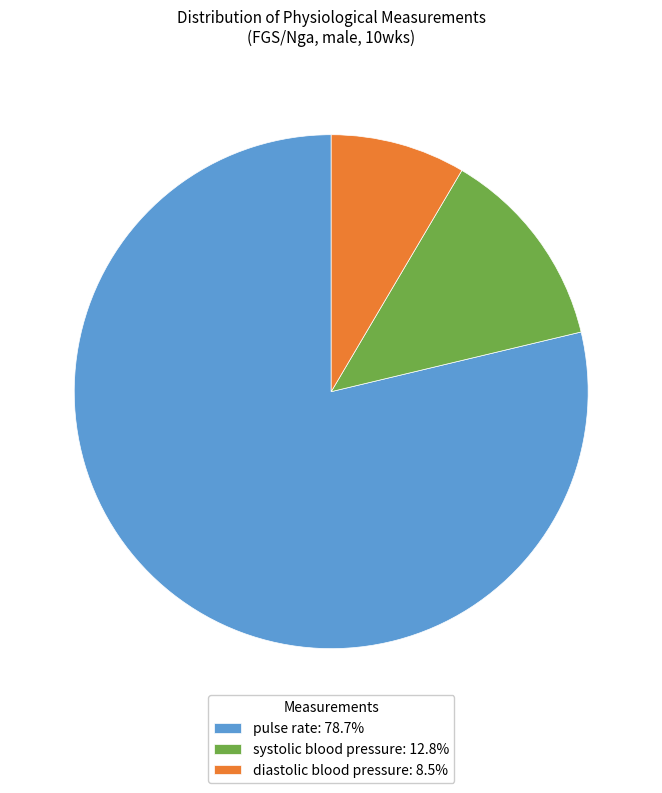

Does systolic blood pressure: 12.8% account for over 50% of the chart?

No